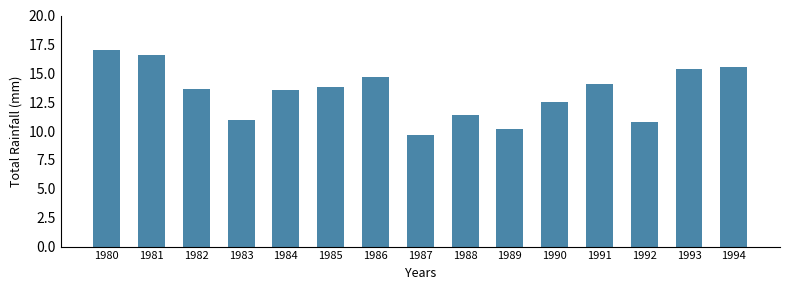

How many bars are there in total?

15